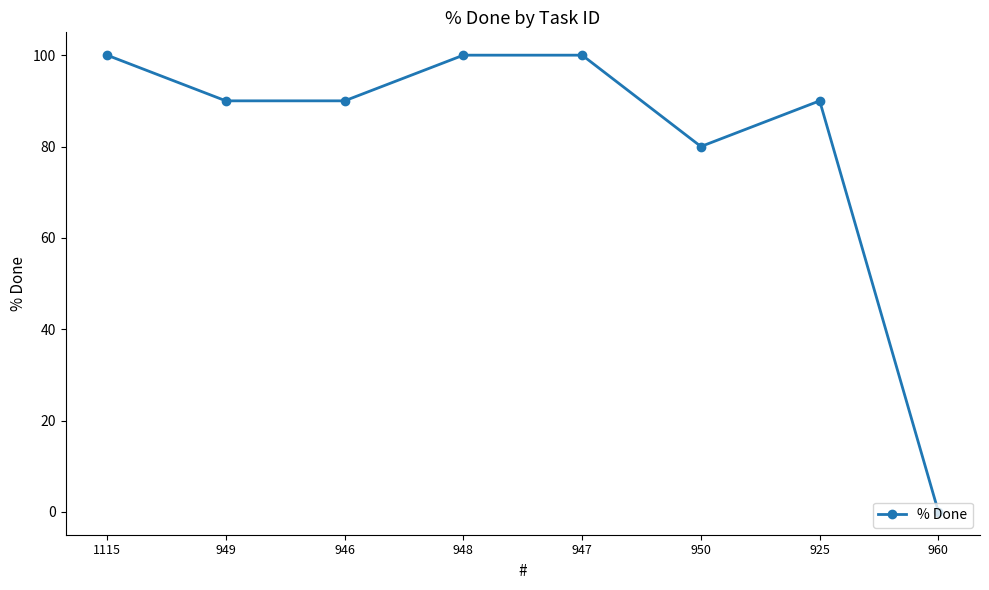

What is the difference between the maximum and second lowest values?

20